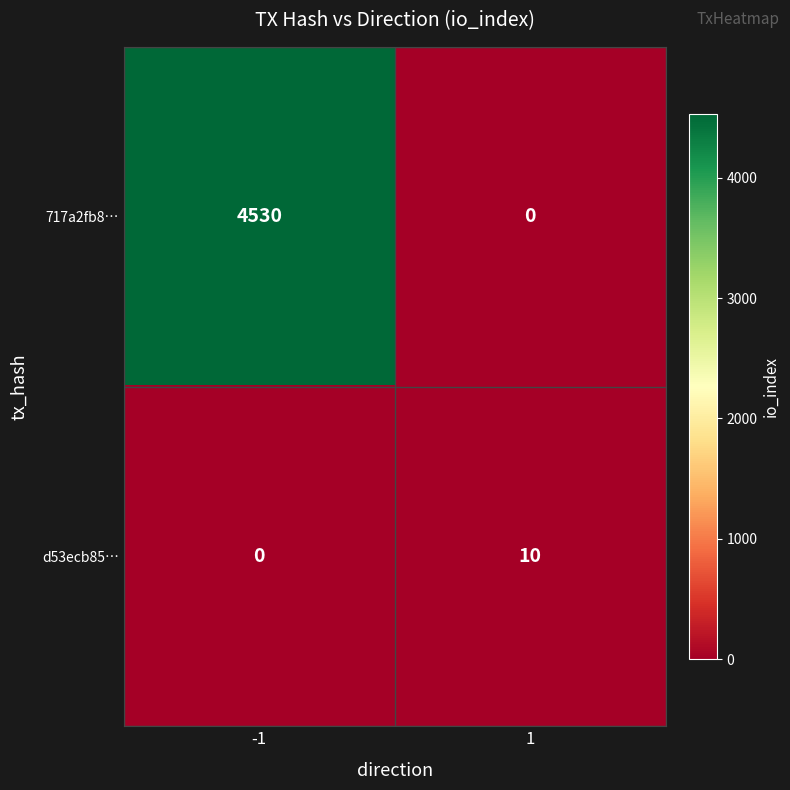

Reading left to right, extract all data points from this chart.

717a2fb8…: 4530	0
d53ecb85…: 0	10